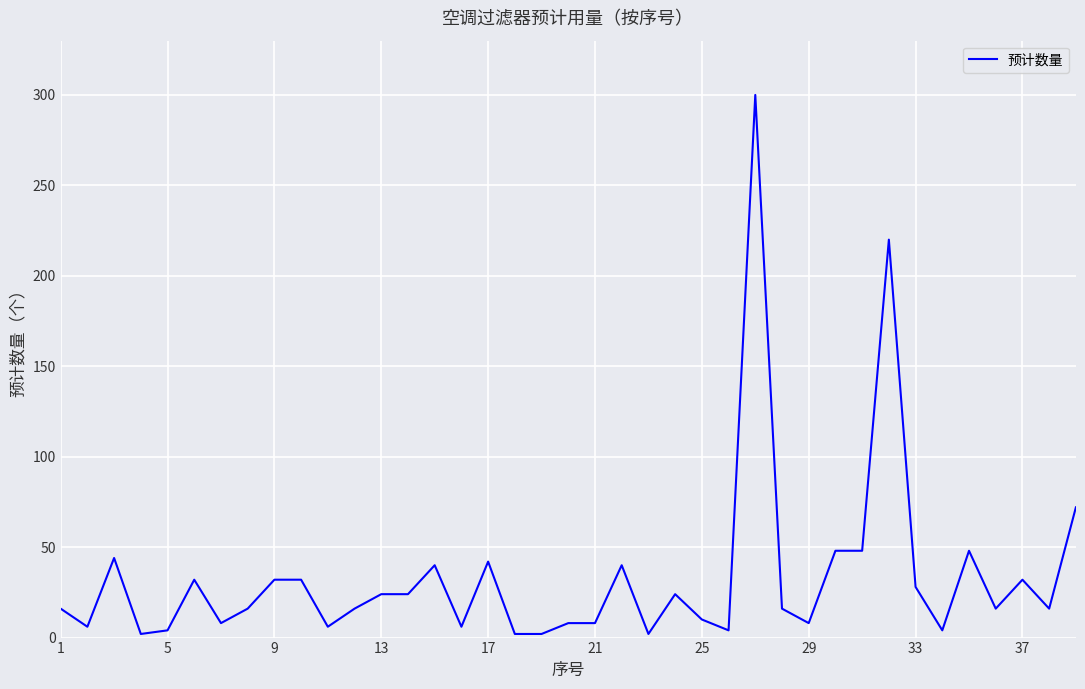

What is the difference between the maximum and minimum values?

298